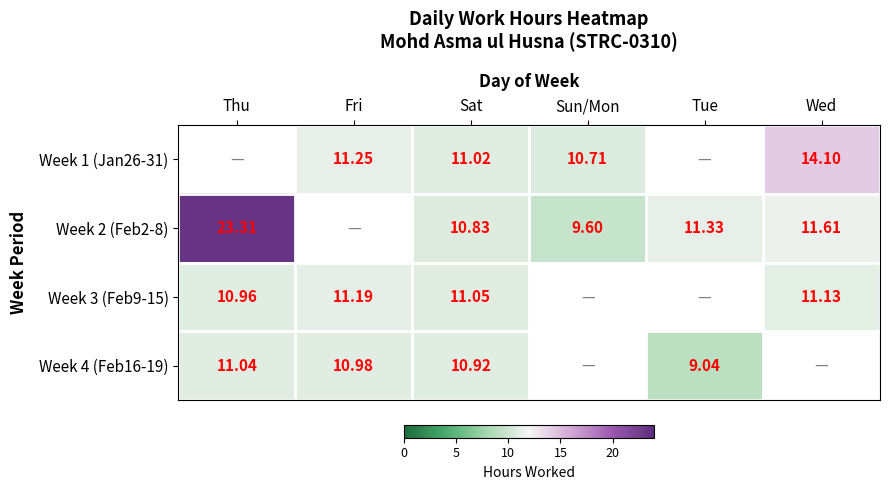

Is the value of Week 2 (Feb2-8) at Thu greater than the value of Week 1 (Jan26-31) at Sat?

Yes